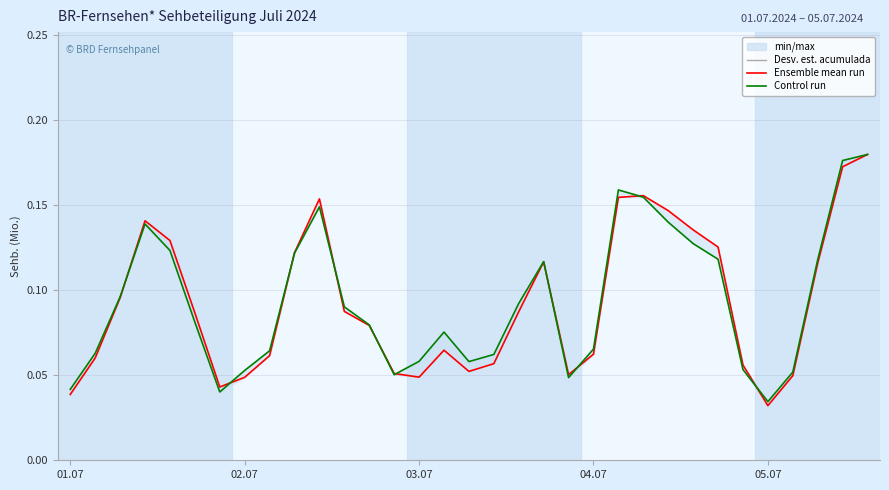

Reading left to right, extract all data points from this chart.

Ensemble mean run (Sehb. Mio.): 0.0	0.1	0.1	0.1	0.1	0.1	0.0	0.0	0.1	0.1	0.2	0.1	0.1	0.1	0.0	0.1	0.1	0.1	0.1	0.1	0.1	0.1	0.2	0.2	0.1	0.1	0.1	0.1	0.0	0.0	0.1	0.2	0.2
Control run (MA % norm.): 0.0	0.1	0.1	0.1	0.1	0.1	0.0	0.1	0.1	0.1	0.1	0.1	0.1	0.1	0.1	0.1	0.1	0.1	0.1	0.1	0.0	0.1	0.2	0.2	0.1	0.1	0.1	0.1	0.0	0.1	0.1	0.2	0.2